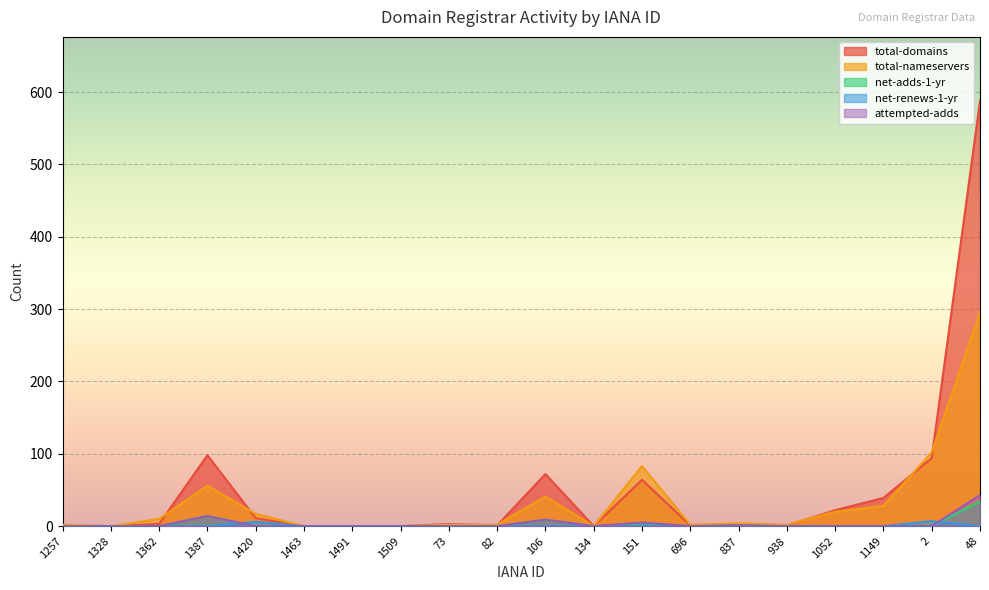

At which label does total-domains reach its peak?

48